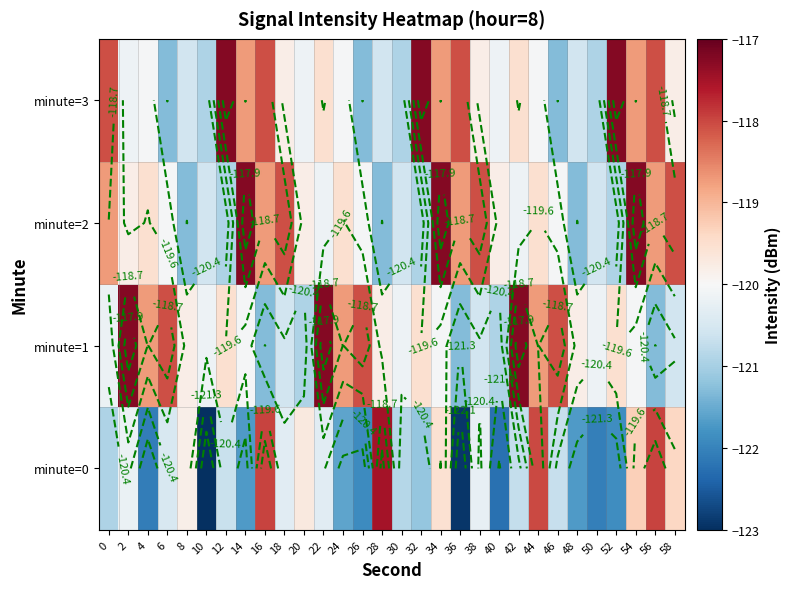

Which has a higher value, 26 or 2?

2